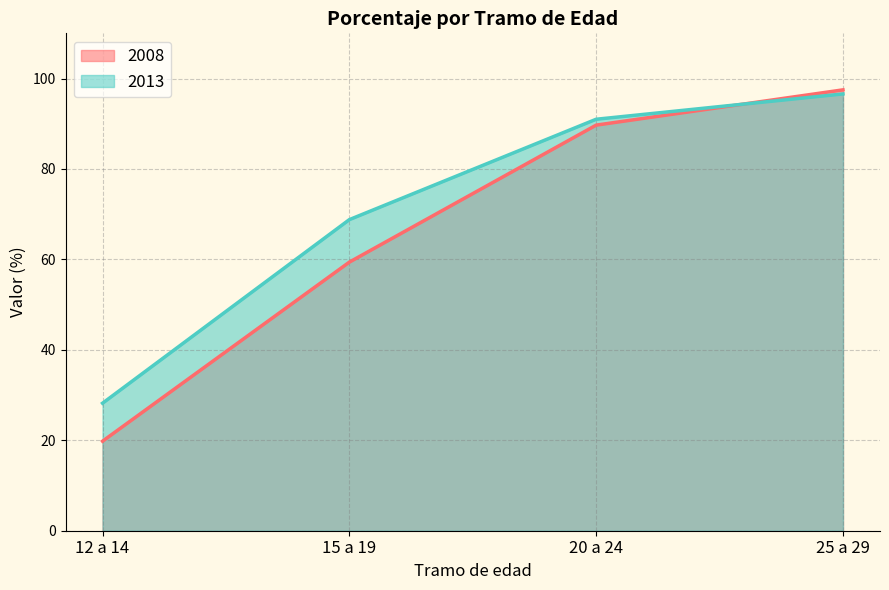

What is the sum of all 2013 values?

284.6